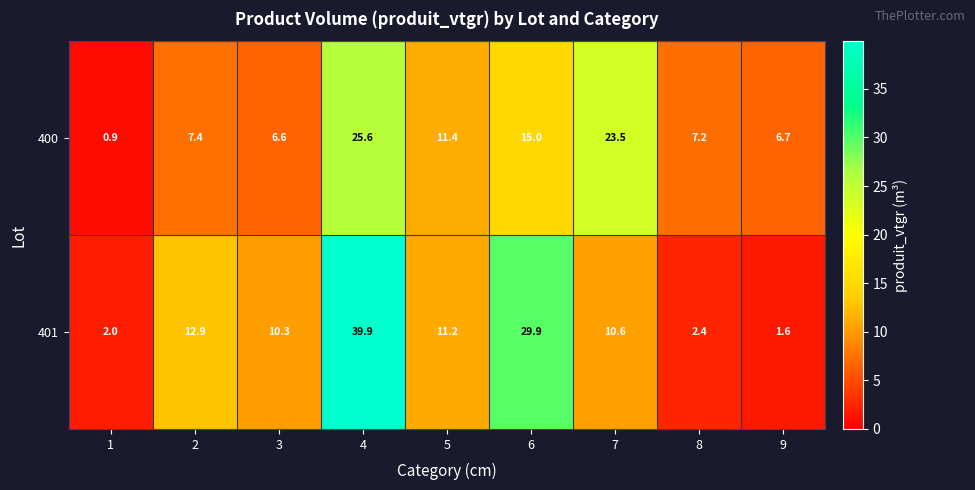

At how many categories does at least one series exceed 35?

1